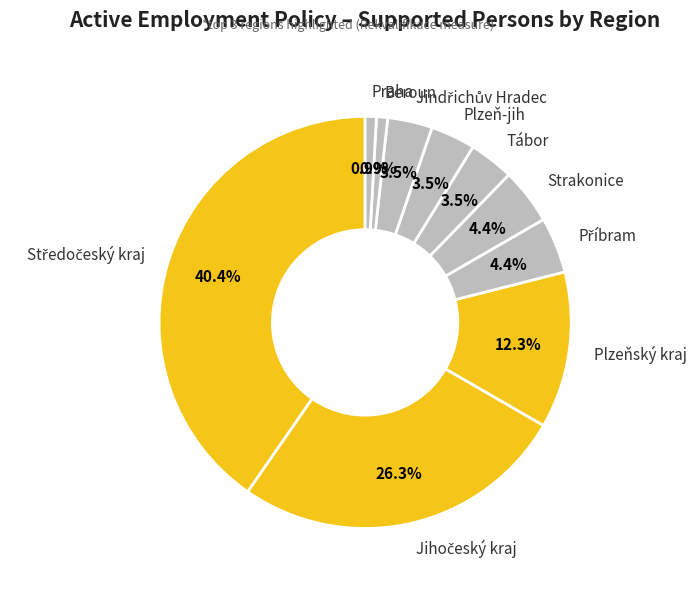

To the nearest percent, what is the difference between the Praha and Plzeňský kraj slice percentages?

11%